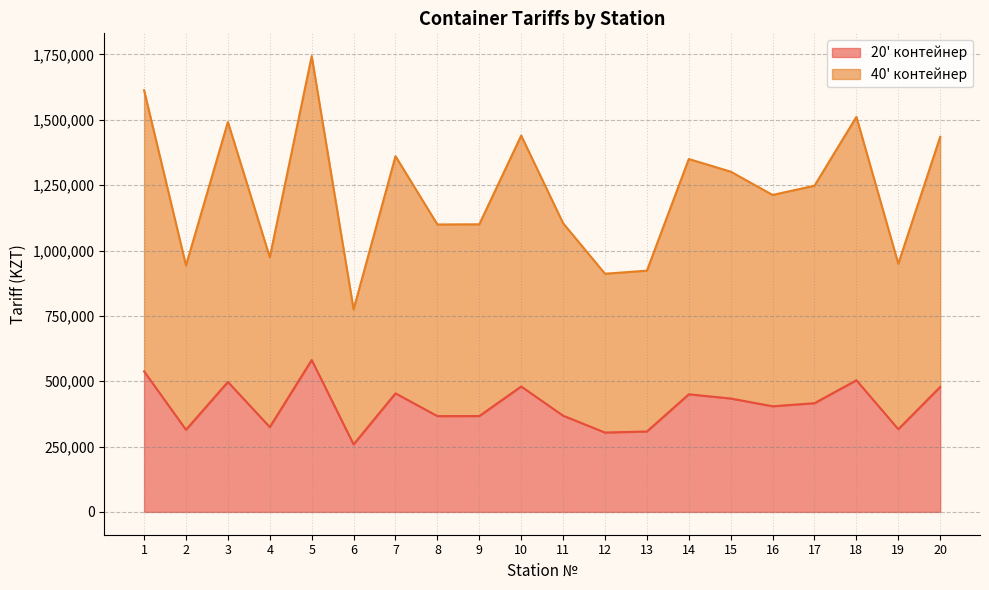

True or false: 40' контейнер and 20' контейнер cross at least once.

False